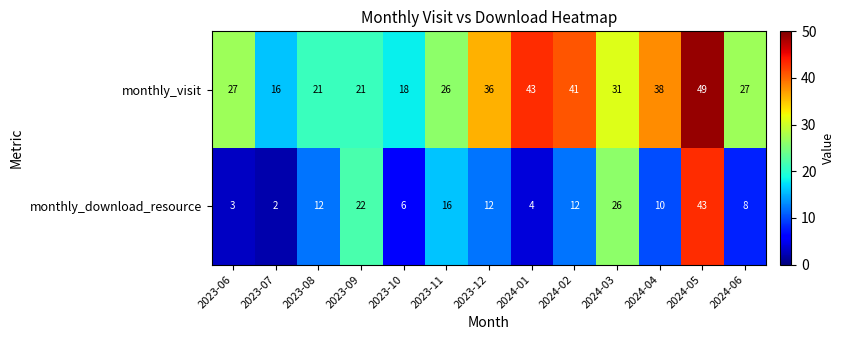

Is the value of monthly_download_resource at 2023-10 greater than the value of monthly_visit at 2024-02?

No